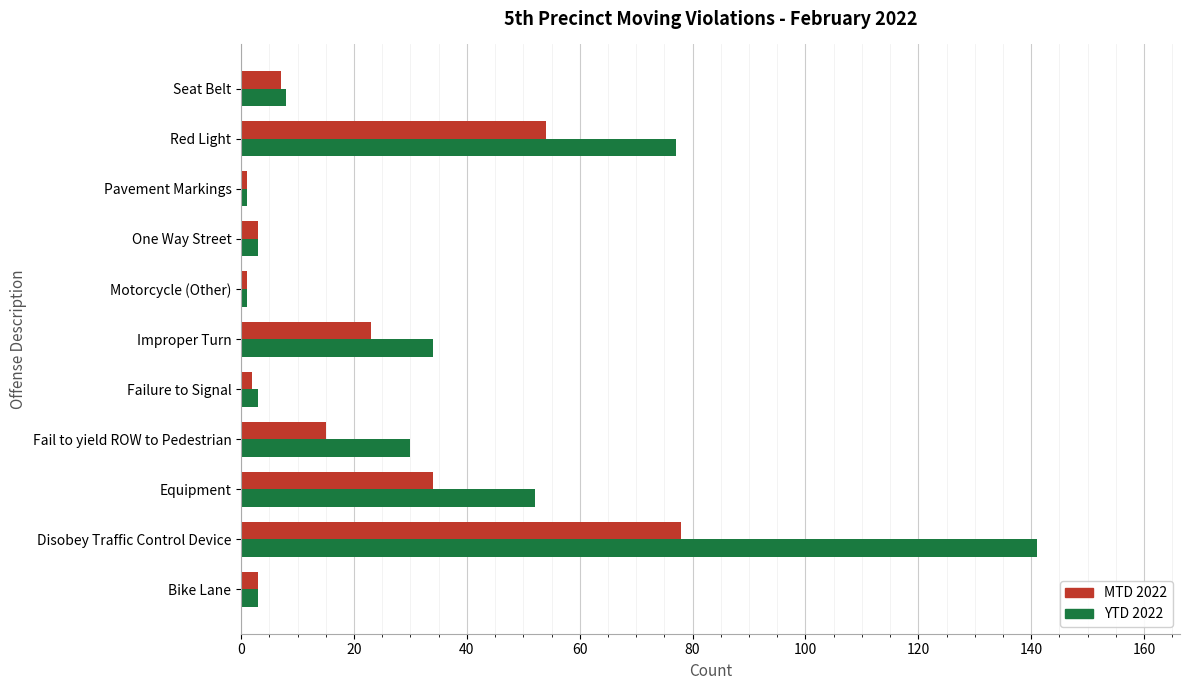

At which category is the sum across all series the highest?

Disobey Traffic Control Device